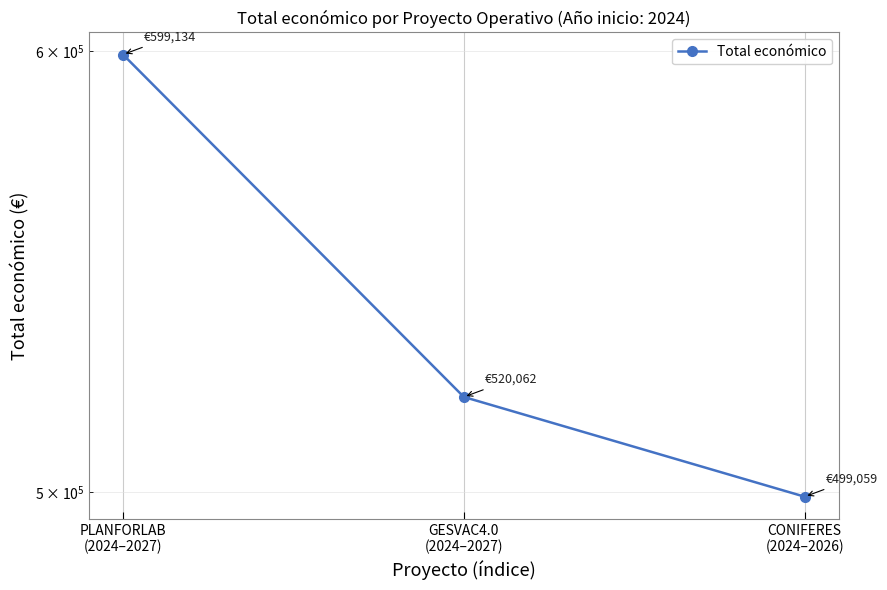

Reading left to right, list all the values displayed in this chart.

599134	520062	499059